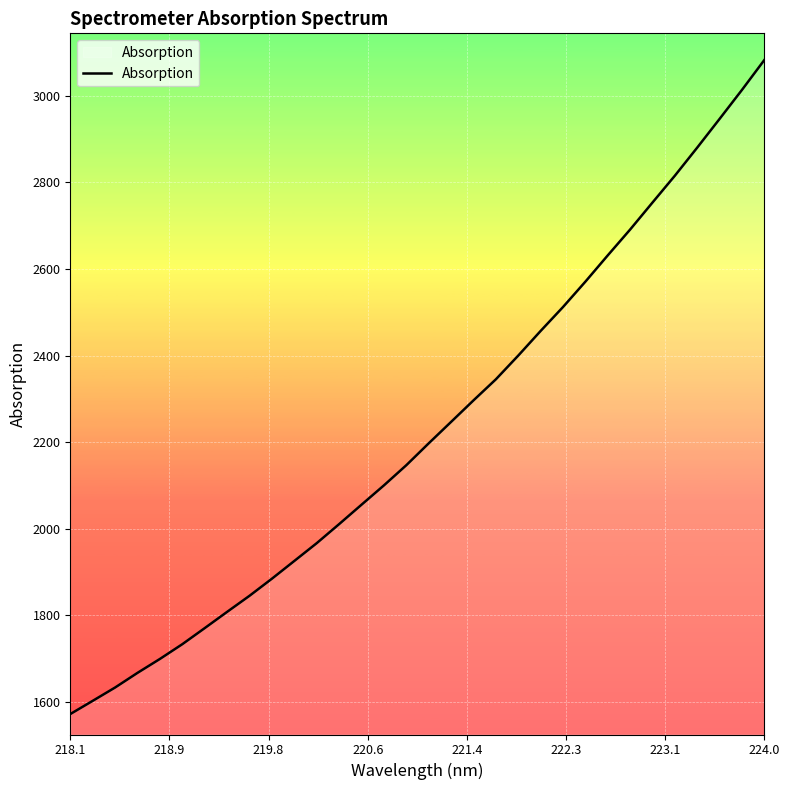

What is the difference between the maximum and minimum values?

1509.8